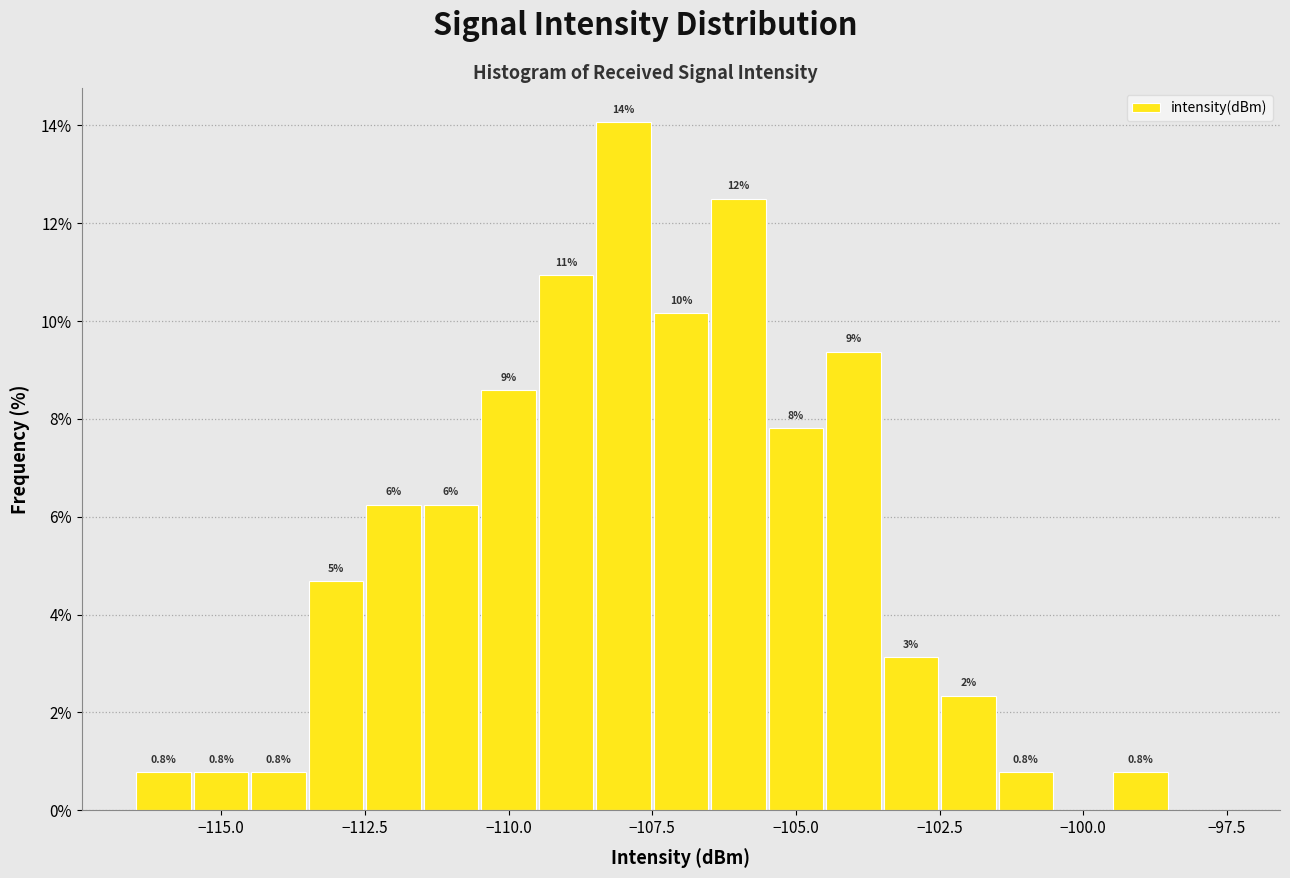

Around what value on the x-axis is the tallest bar? Give the approximate position of its centre, as read against the axis.

-108.0